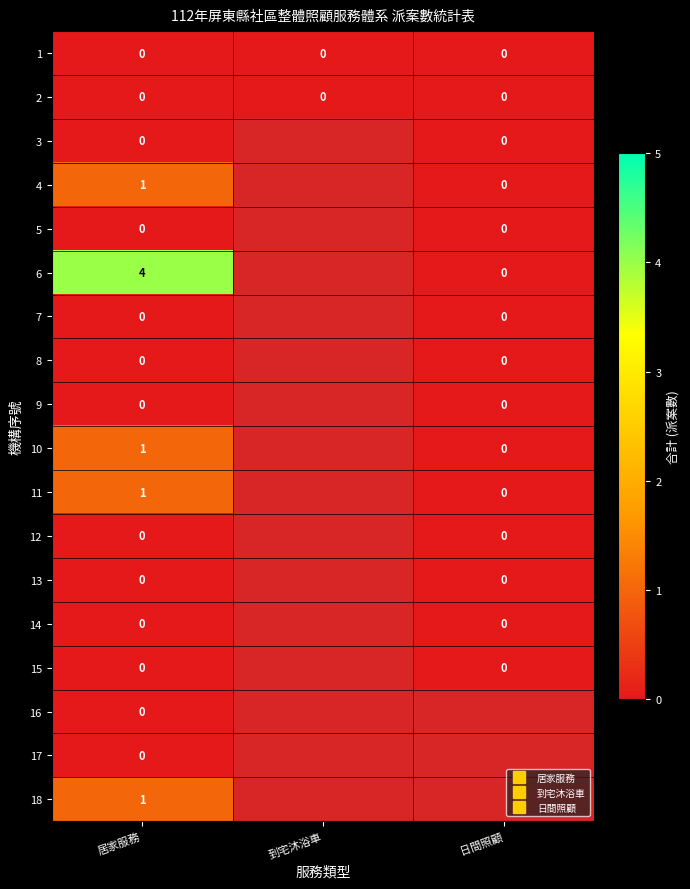

Is the value of 7 at 到宅沐浴車 greater than the value of 4 at 日間照顧?

No